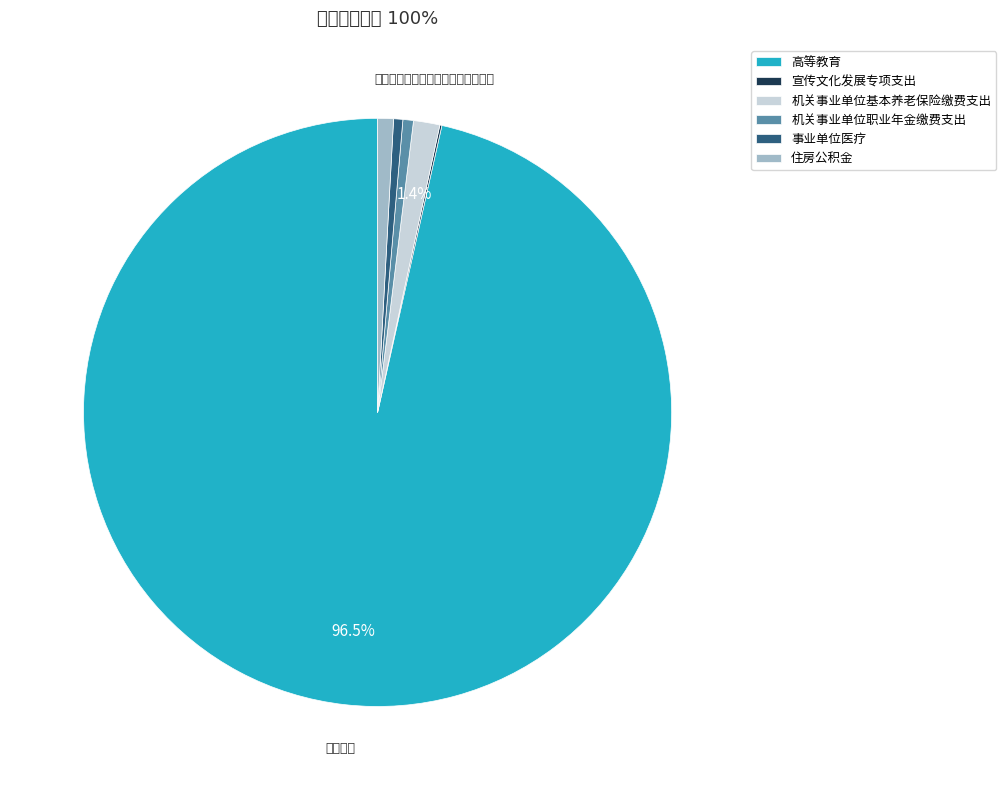

Do 机关事业单位职业年金缴费支出 and 高等教育 together represent more than half of the pie?

Yes